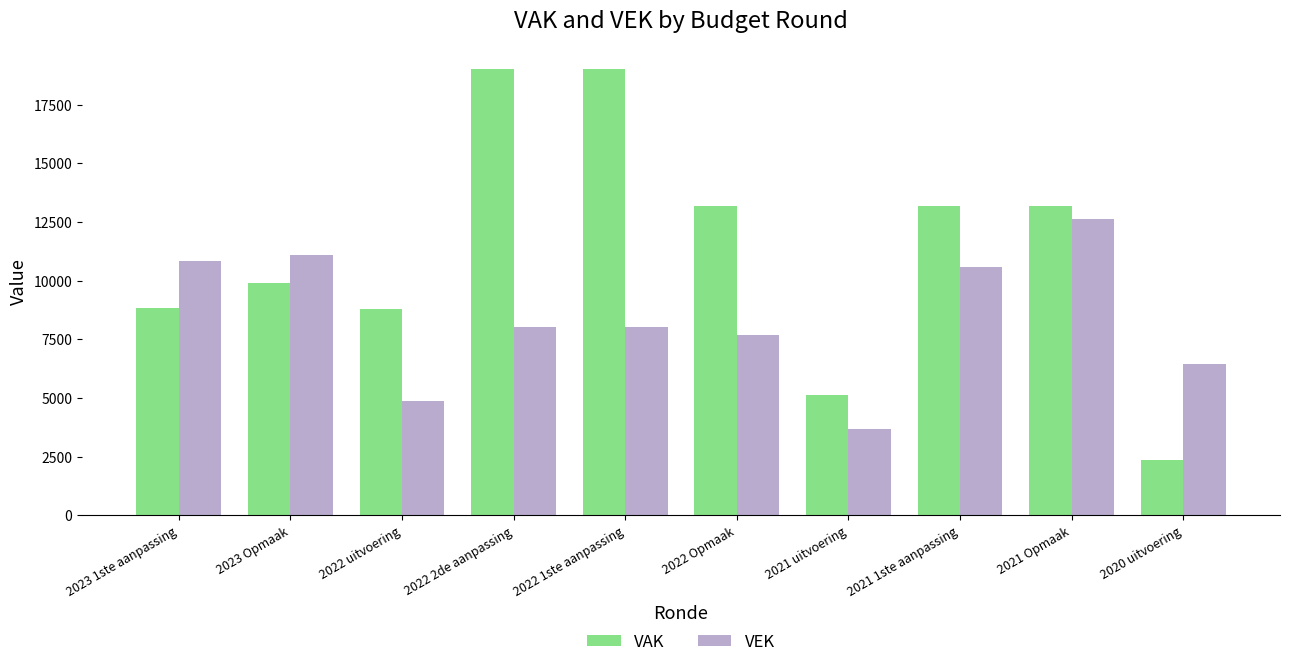

Is the value of VEK at 2023 Opmaak greater than the value of VAK at 2023 Opmaak?

Yes